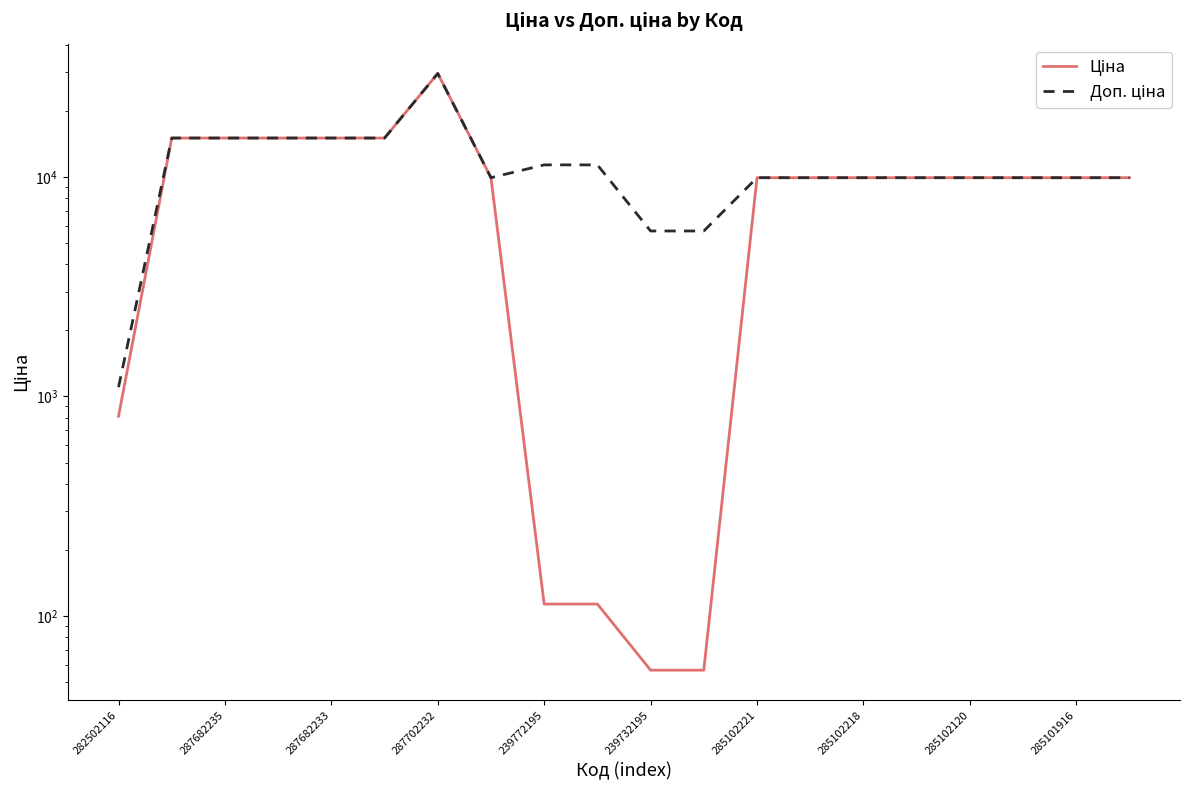

Is this an area chart (filled region under the line)?

No